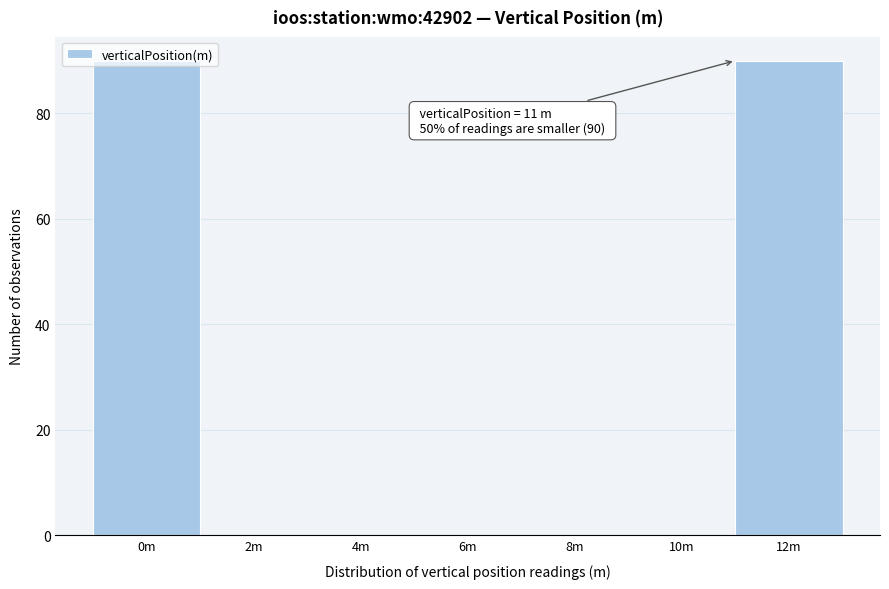

What is the change in value from 0m to 10m?

-90